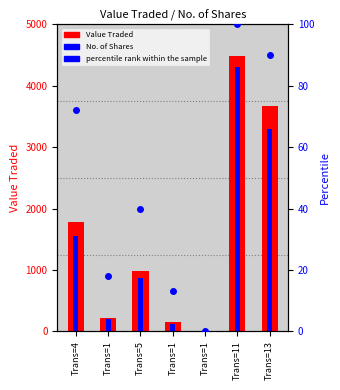

What is the value of the Value Traded bar at the 5th from the left?

219